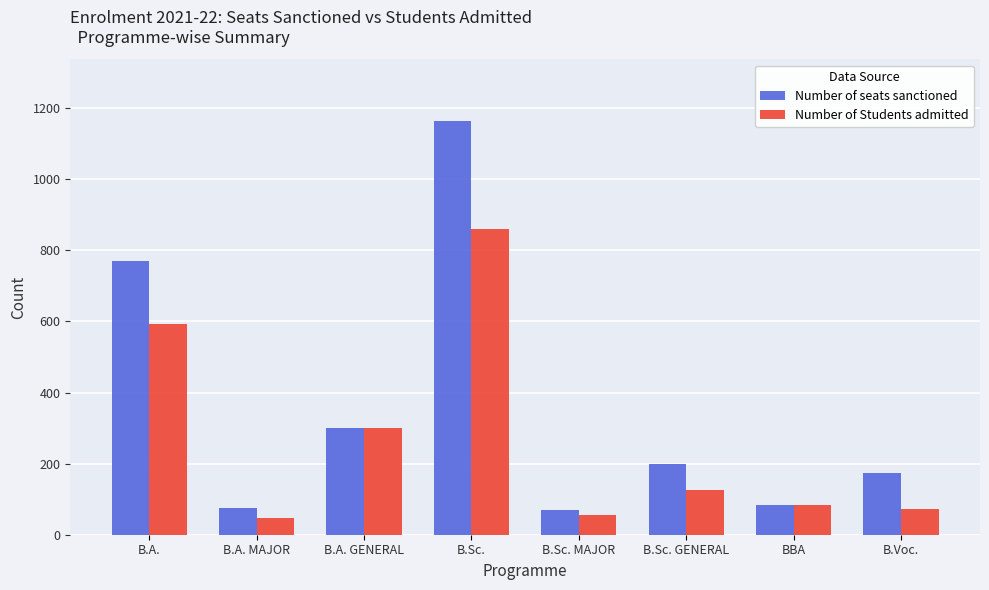

Which series has the largest total across all categories?

Number of seats sanctioned